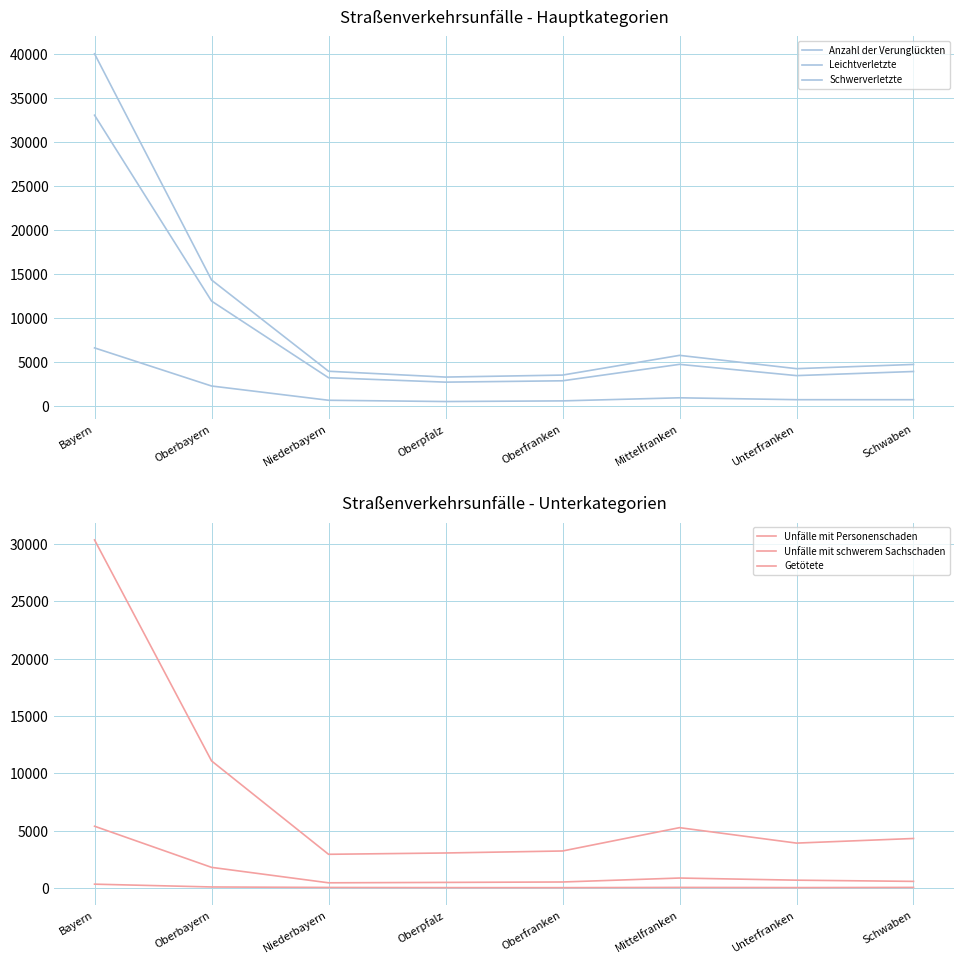

What are all the series names shown in the legend?

Anzahl der Verunglückten, Leichtverletzte, Schwerverletzte, Unfälle mit Personenschaden, Unfälle mit schwerem Sachschaden, Getötete